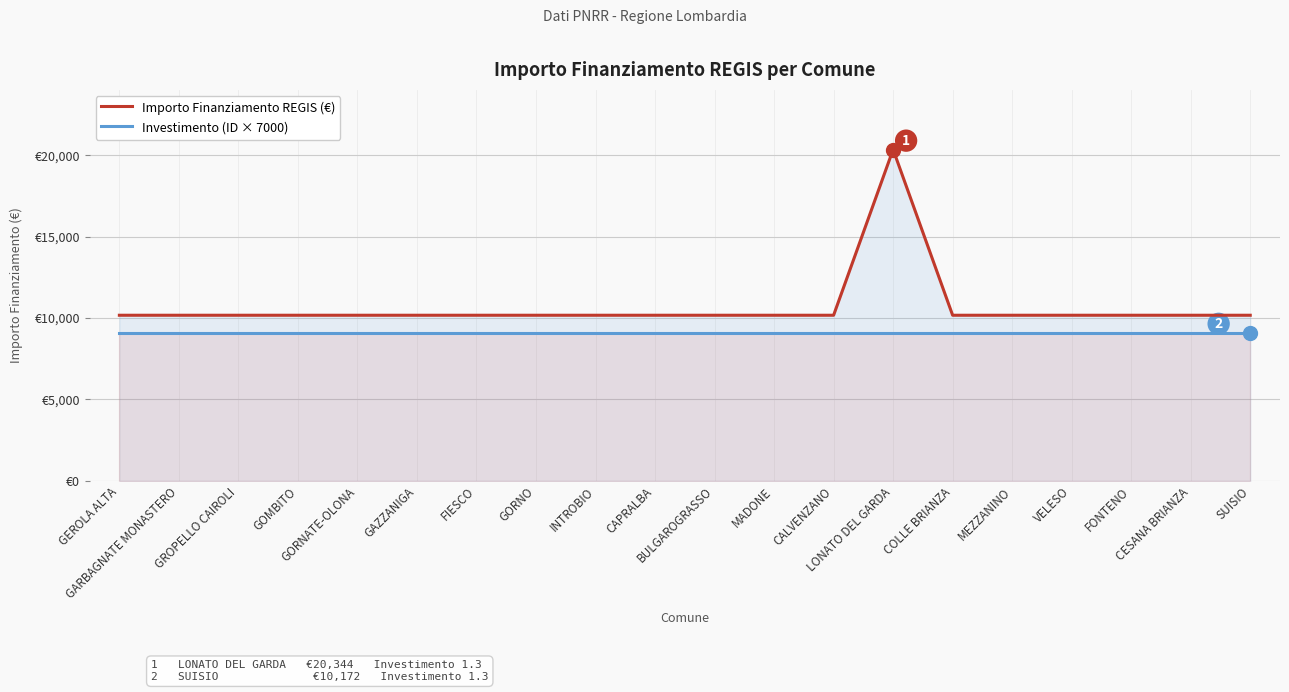

Reading right to left, what are all the values shown in this chart?

Importo Finanziamento REGIS (€): 10172	10172	10172	10172	10172	10172	20344	10172	10172	10172	10172	10172	10172	10172	10172	10172	10172	10172	10172	10172
Investimento (ID × 7000): 9100	9100	9100	9100	9100	9100	9100	9100	9100	9100	9100	9100	9100	9100	9100	9100	9100	9100	9100	9100